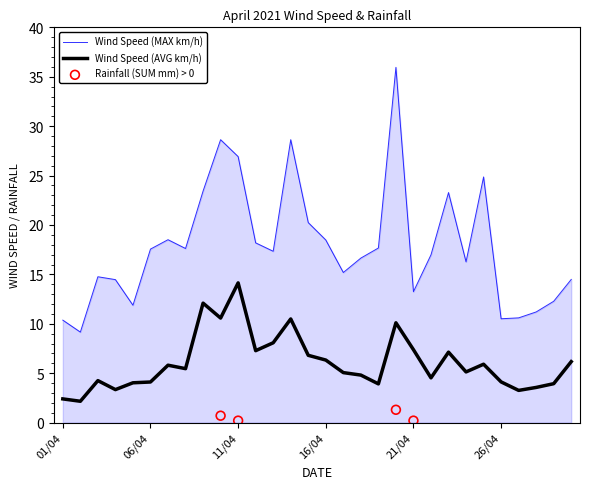

Which series has the widest spread of Y values?

Wind Speed (MAX km/h)